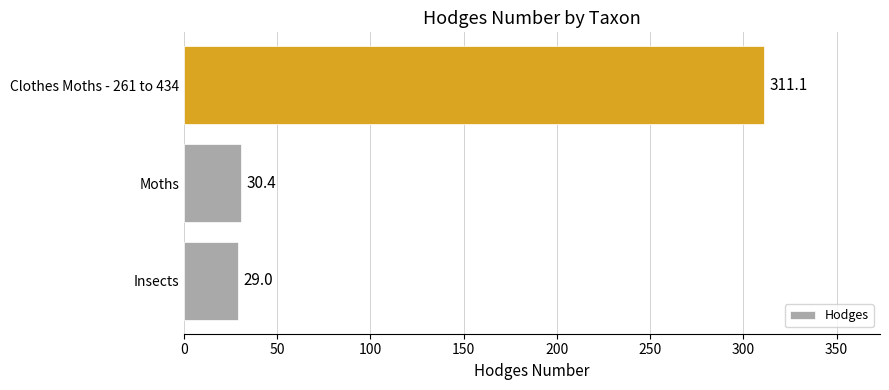

Rank the categories by value from lowest to highest.

Insects, Moths, Clothes Moths - 261 to 434